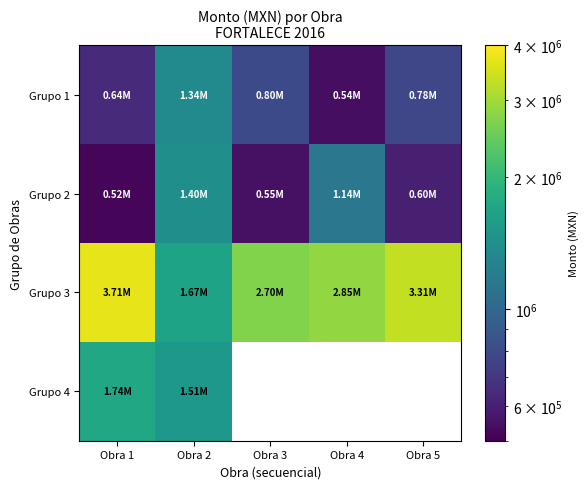

What is the difference between the maximum and minimum values in the Grupo 4 series?

229872.2